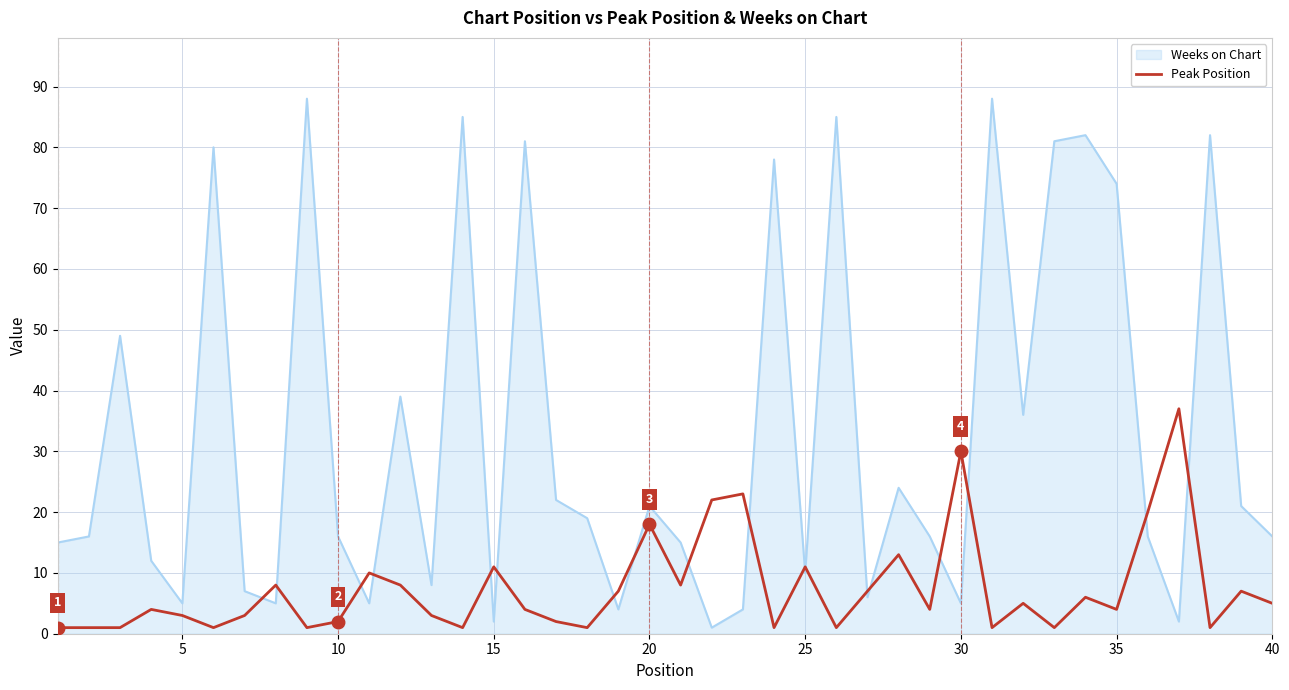

Rank the series by their maximum value, from highest to lowest.

Weeks on Chart, Peak Position